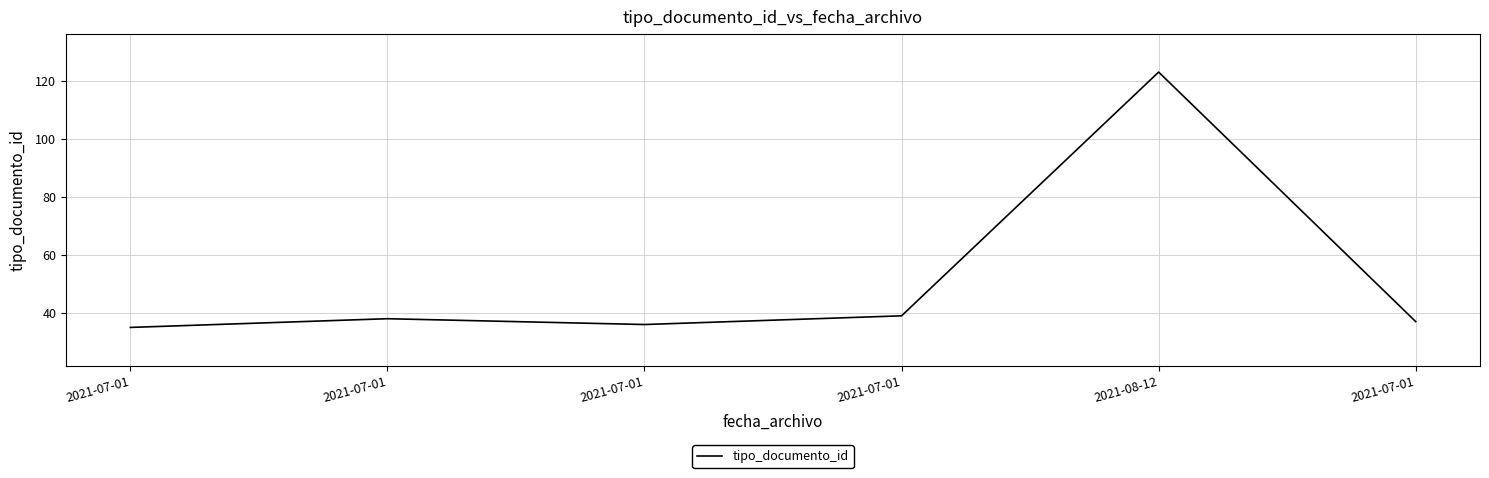

Reading left to right, transcribe all the data shown in this chart.

2021-07-01=35	2021-07-01=38	2021-07-01=36	2021-07-01=39	2021-08-12=123	2021-07-01=37